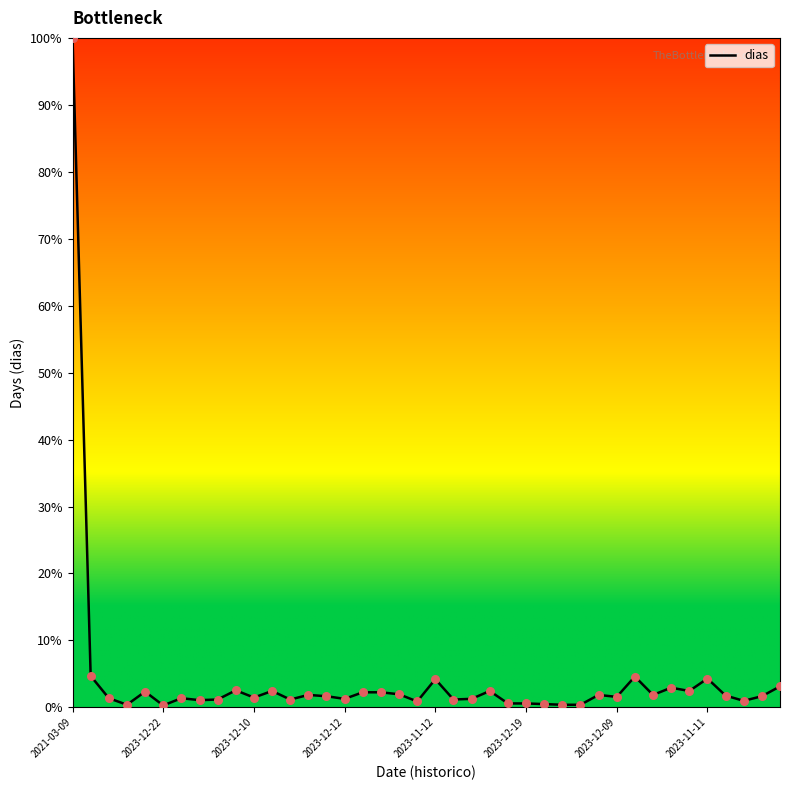

What is the difference between the maximum and minimum values?

99.7